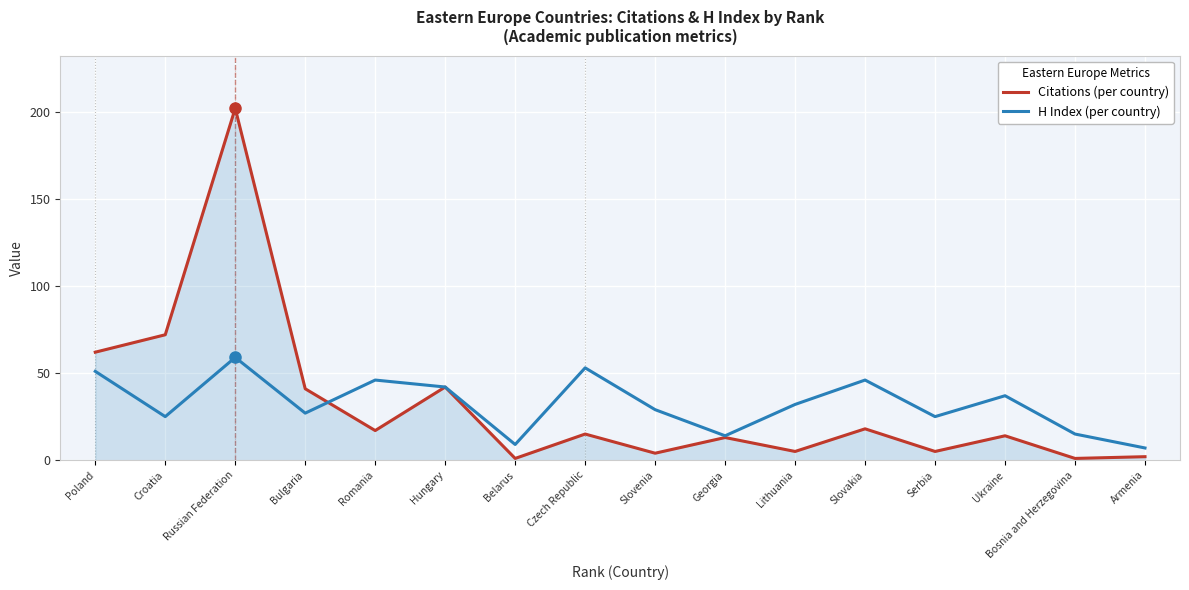

At which category is the sum across all series the highest?

Russian Federation